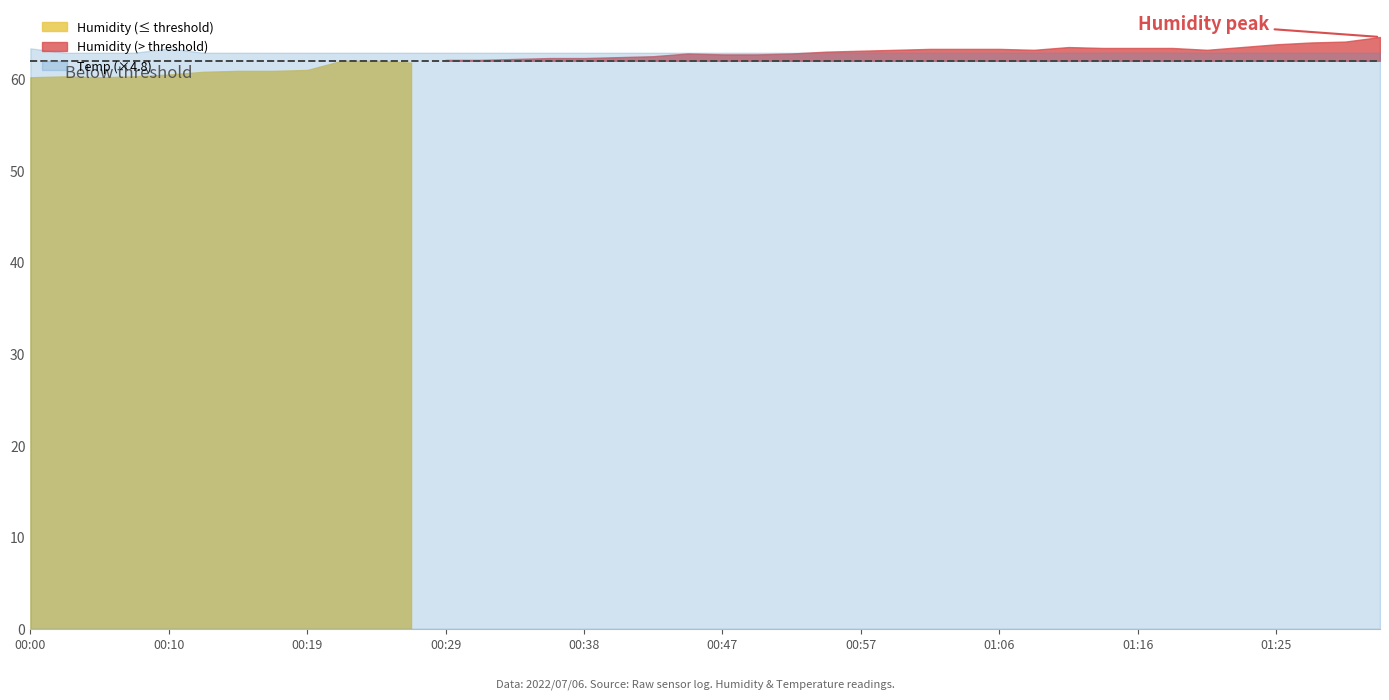

What is the difference between the maximum and minimum values in the Temp series?

0.1